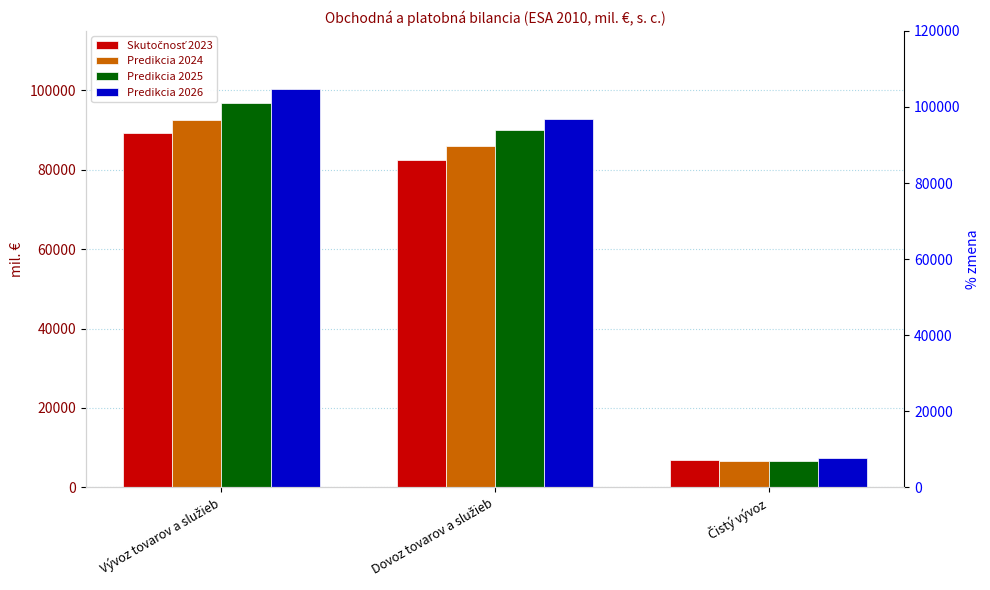

At which label does Predikcia 2025 first exceed 90091?

Vývoz tovarov a služieb